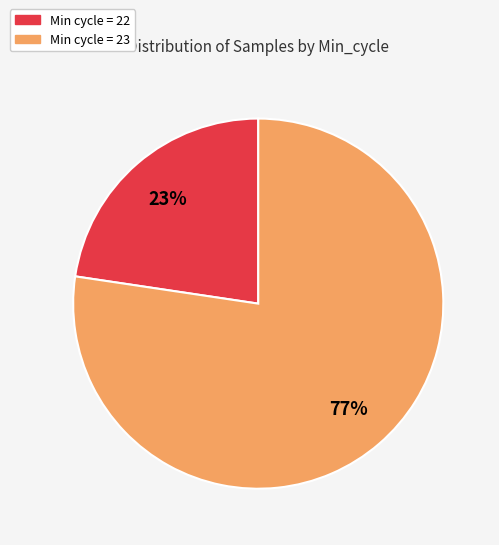

Is there a majority slice in this chart?

Yes